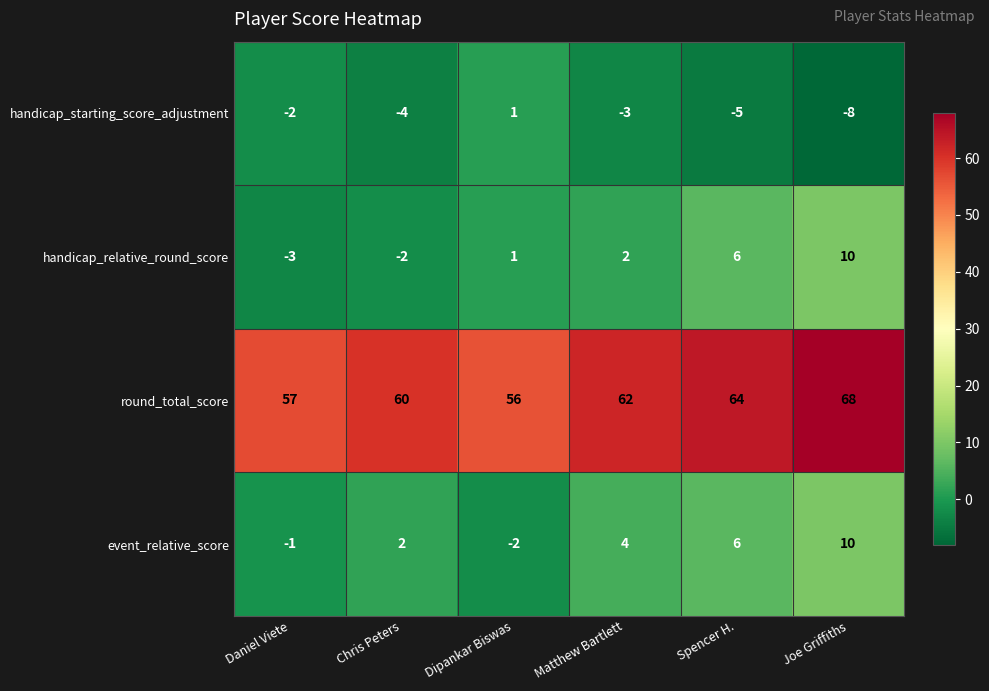

What is the difference between the highest and lowest values at Joe Griffiths?

76